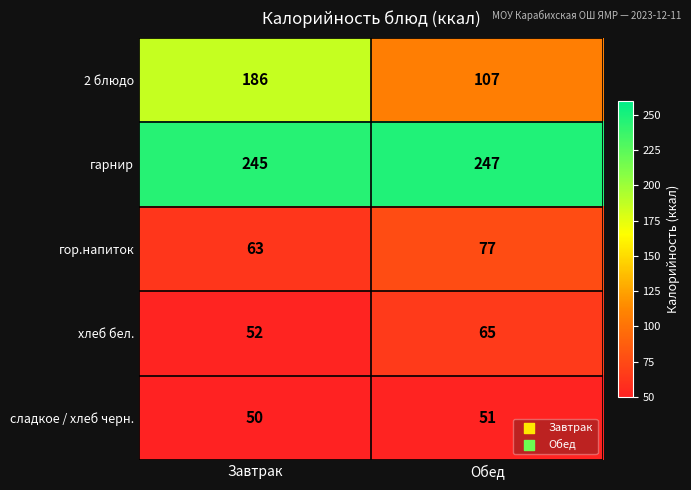

True or false: сладкое / хлеб черн. has a value of 32 at Обед.

False